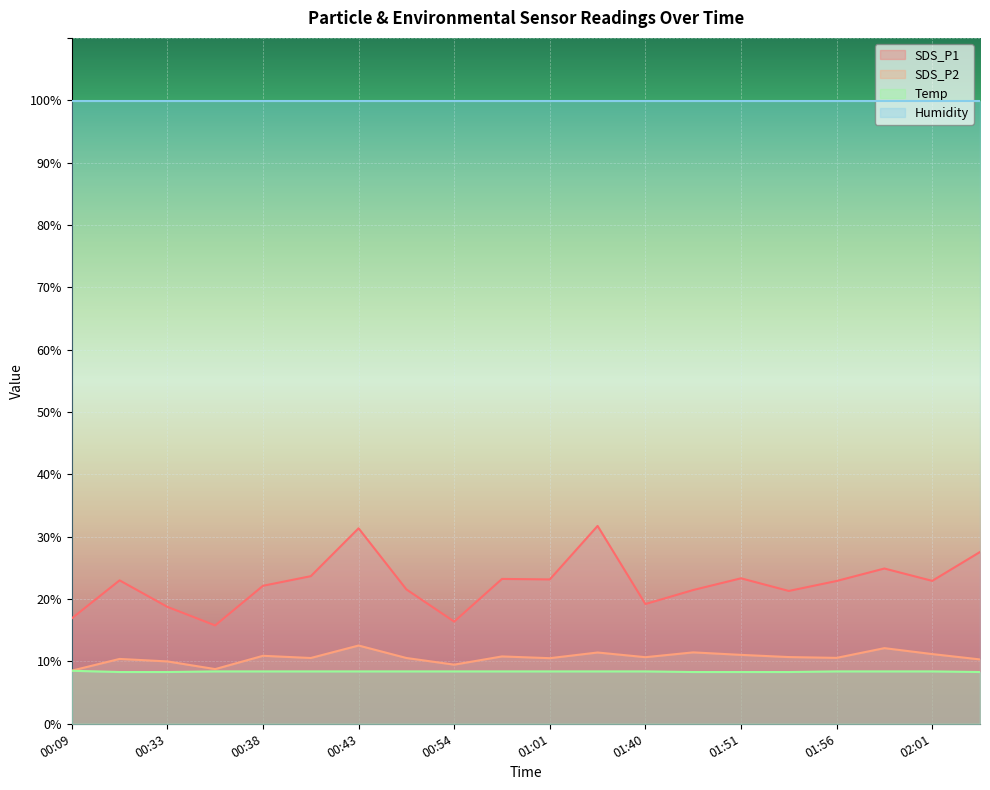

What is the maximum value for SDS_P2?

12.6